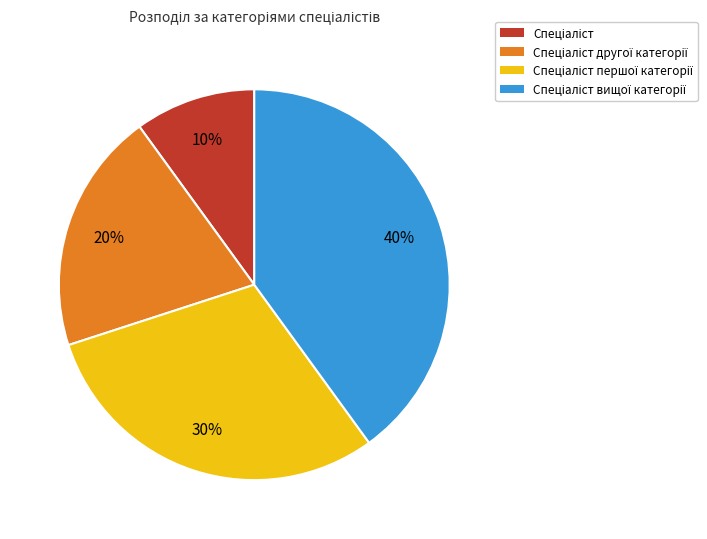

Is there any slice that represents more than half of the pie?

No